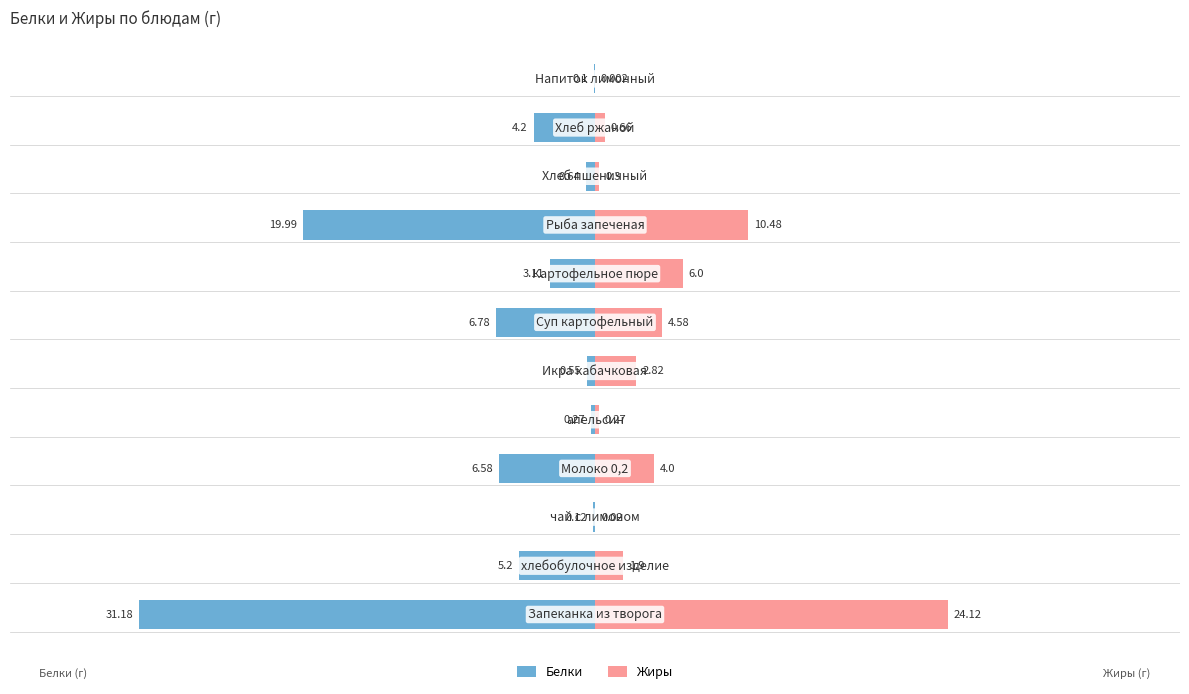

At how many categories does at least one series exceed -3?

12